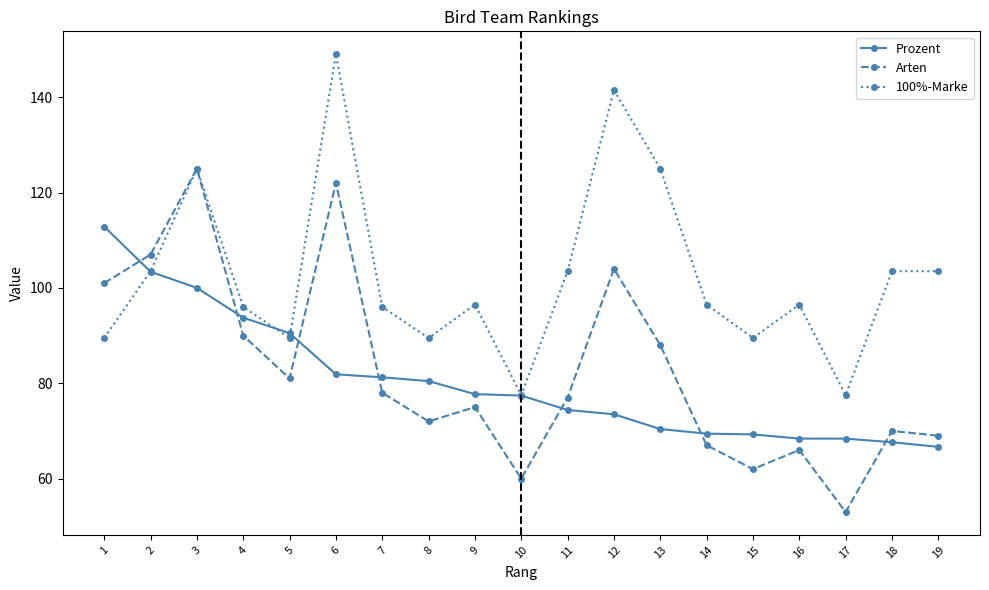

What is the smallest value displayed?

53.0